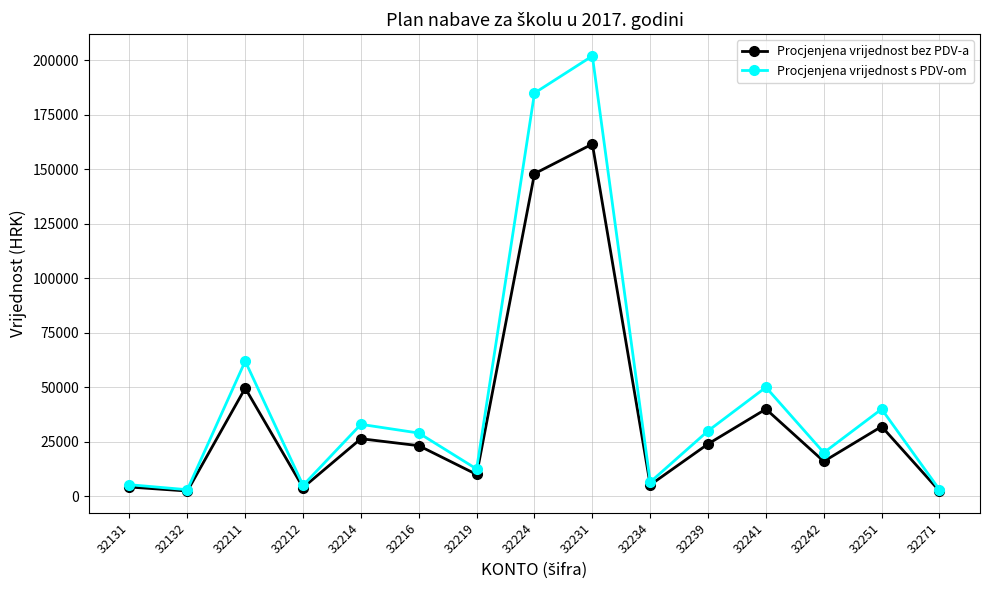

Is it true that Procjenjena vrijednost bez PDV-a equals 16000 at 32242?

True